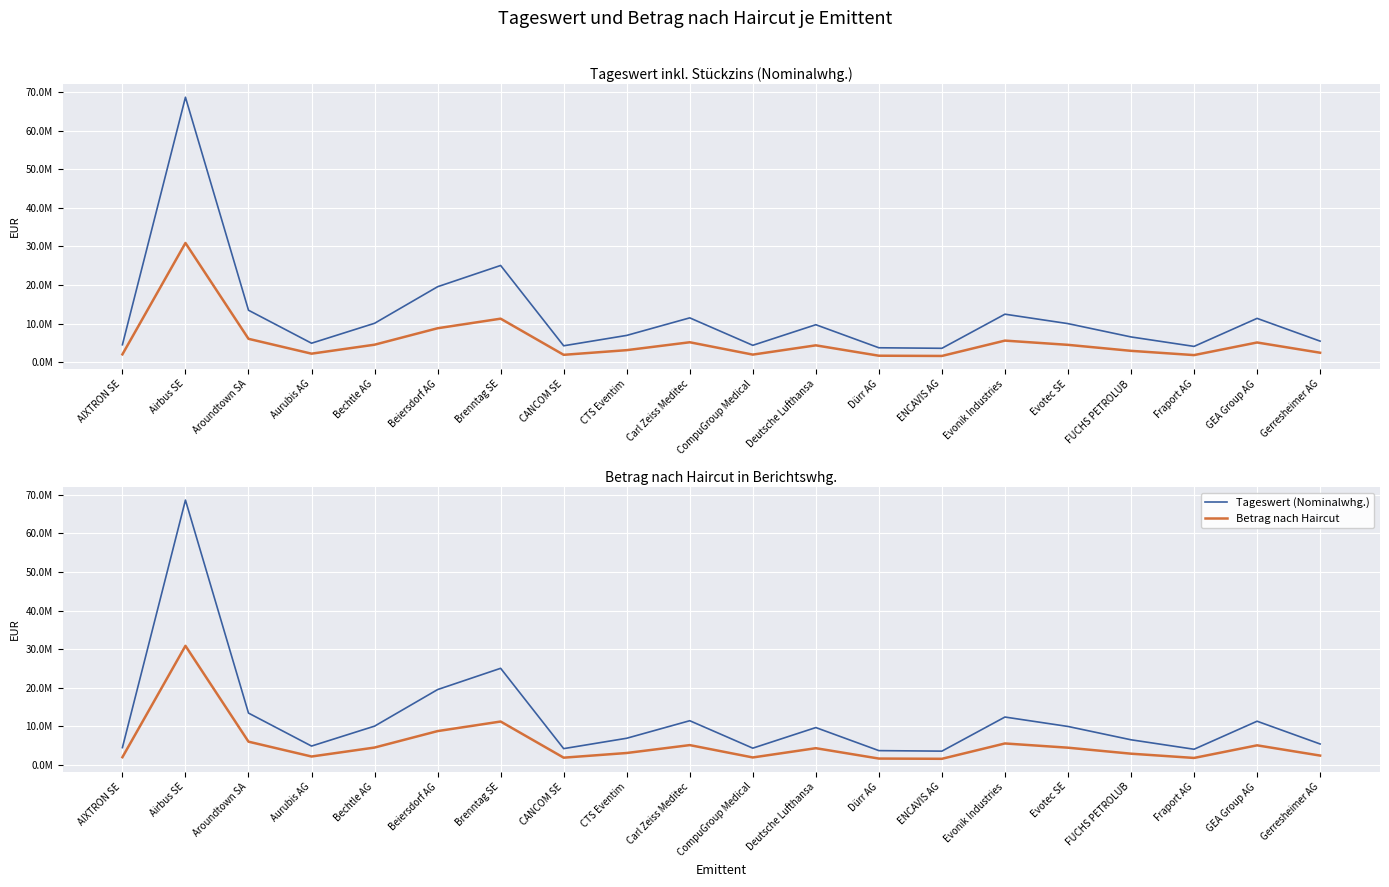

True or false: Betrag nach Haircut and Tageswert (Nominalwhg.) cross at least once.

False